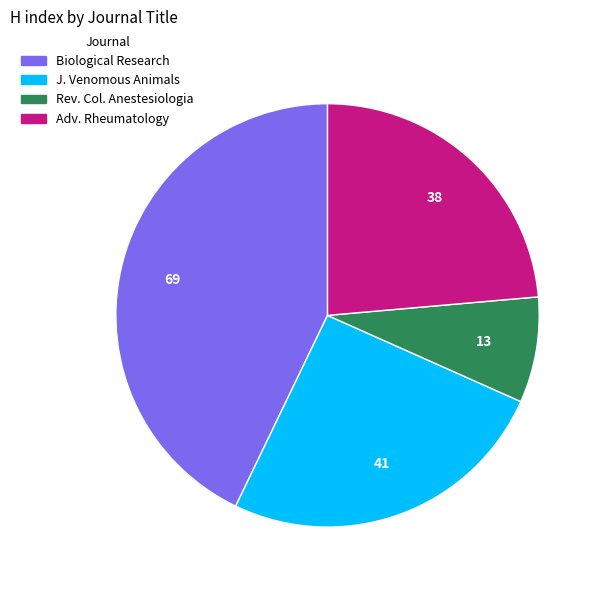

Does any single category account for the majority?

No